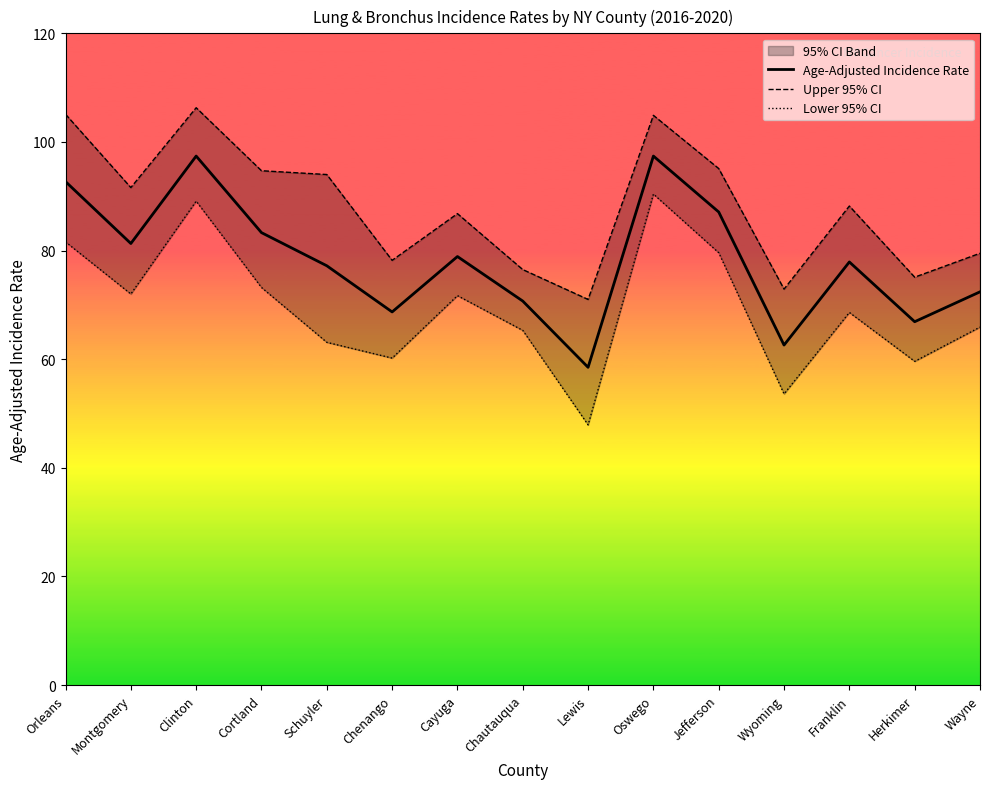

In Age-Adjusted Incidence Rate, how many points are higher than both neighbors (excluding endpoints)?

4